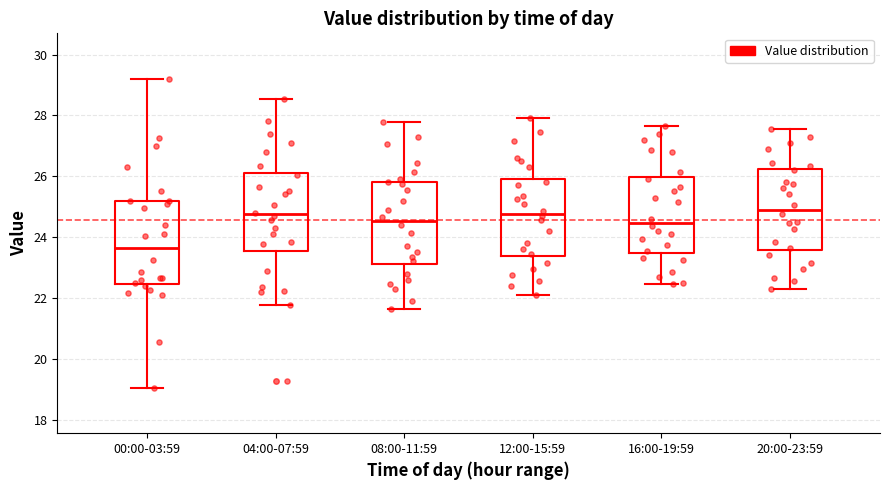

Reading left to right, transcribe this box plot: for each box, give where its median line is, the range the box spans, and where its two whiskers end, as read against the y-axis. The values are not printed on the chart, so give them approximately, as read against the axis.

00:00-03:59: median 23.6, box 22.4 to 25.2, whiskers 19.0 to 29.2
04:00-07:59: median 24.8, box 23.6 to 26.2, whiskers 21.8 to 28.6
08:00-11:59: median 24.6, box 23.2 to 25.8, whiskers 21.6 to 27.8
12:00-15:59: median 24.8, box 23.4 to 26.0, whiskers 22.2 to 28.0
16:00-19:59: median 24.4, box 23.4 to 26.0, whiskers 22.4 to 27.6
20:00-23:59: median 25.0, box 23.6 to 26.2, whiskers 22.4 to 27.6